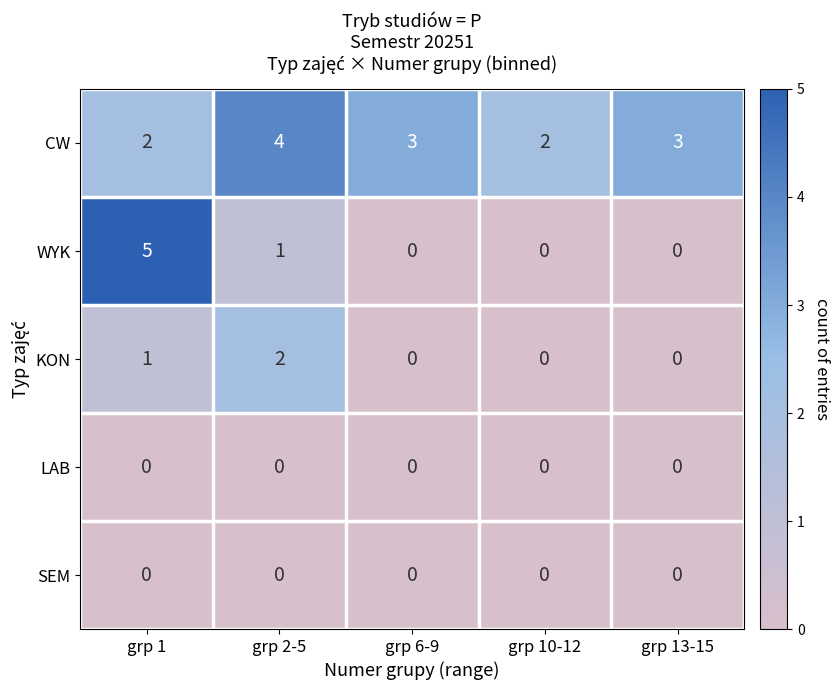

What is the total value across all series at grp 6-9?

3